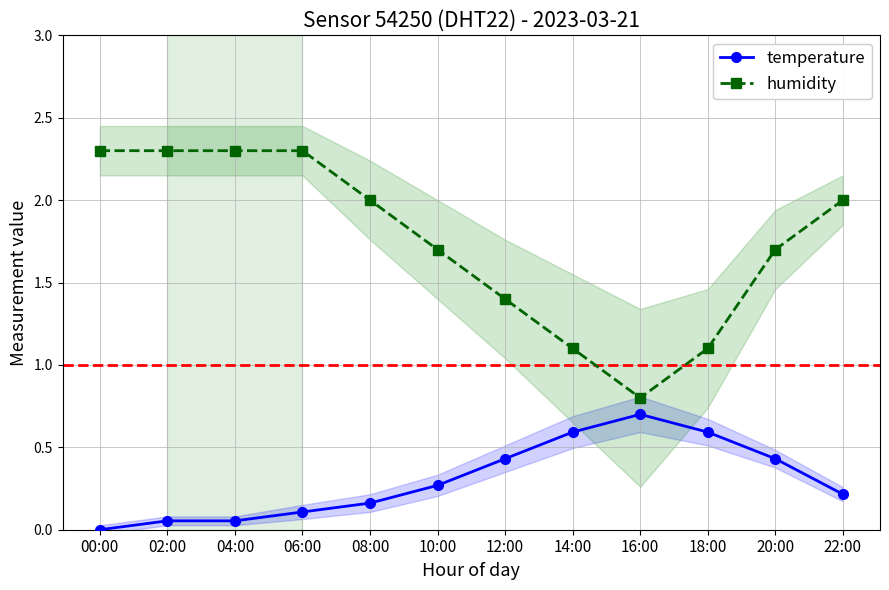

Reading left to right, transcribe all the data shown in this chart.

temperature: 0.0	0.1	0.1	0.1	0.2	0.3	0.4	0.6	0.7	0.6	0.4	0.2
humidity: 2.3	2.3	2.3	2.3	2.0	1.7	1.4	1.1	0.8	1.1	1.7	2.0